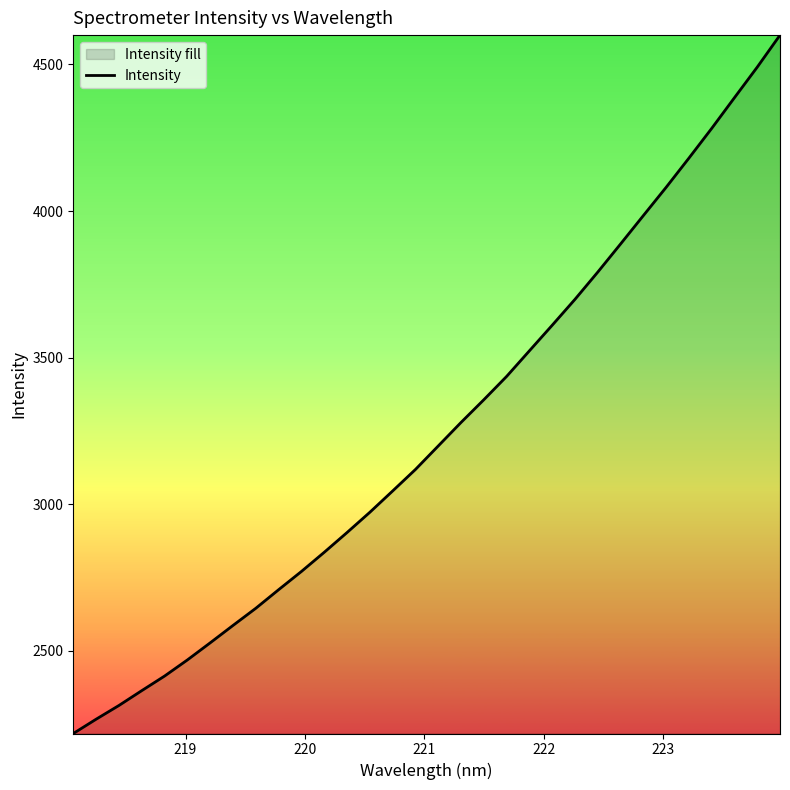

How many values exceed 3199?

16